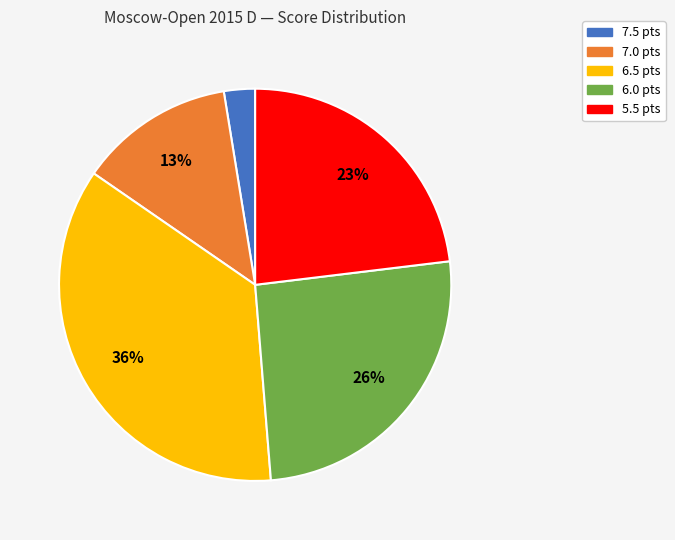

Is there any slice that represents more than half of the pie?

No